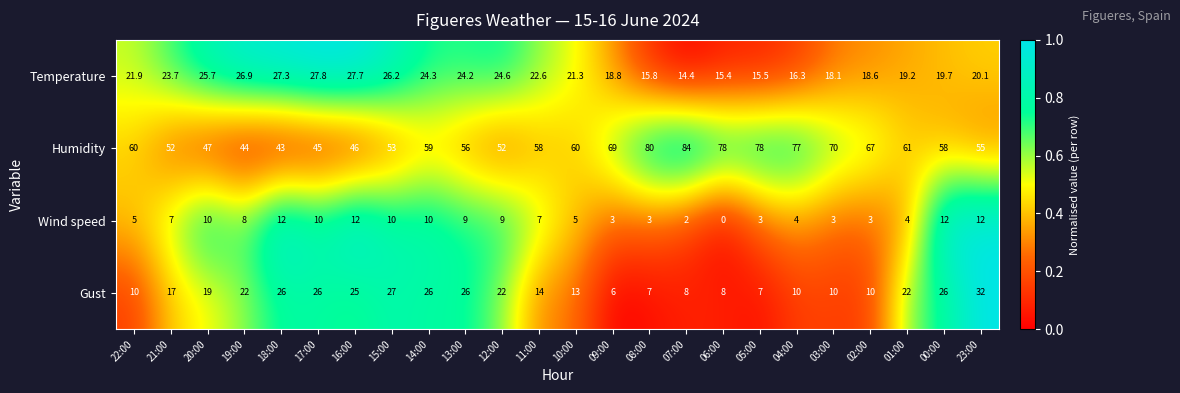

Which label corresponds to the smallest value in the chart?

06:00